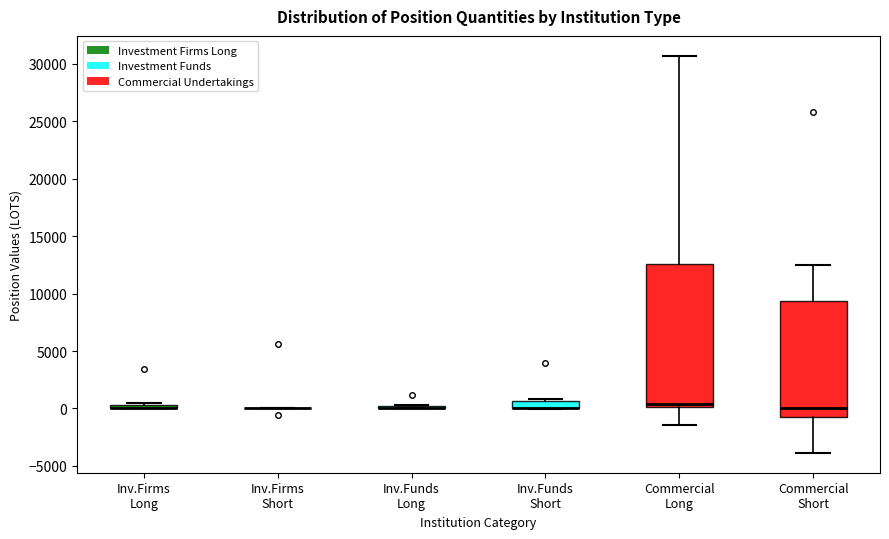

Where does the median line of the box for Commercial Short sit on the y-axis? The values are not printed on the chart, so give them approximately, as read against the axis.

0